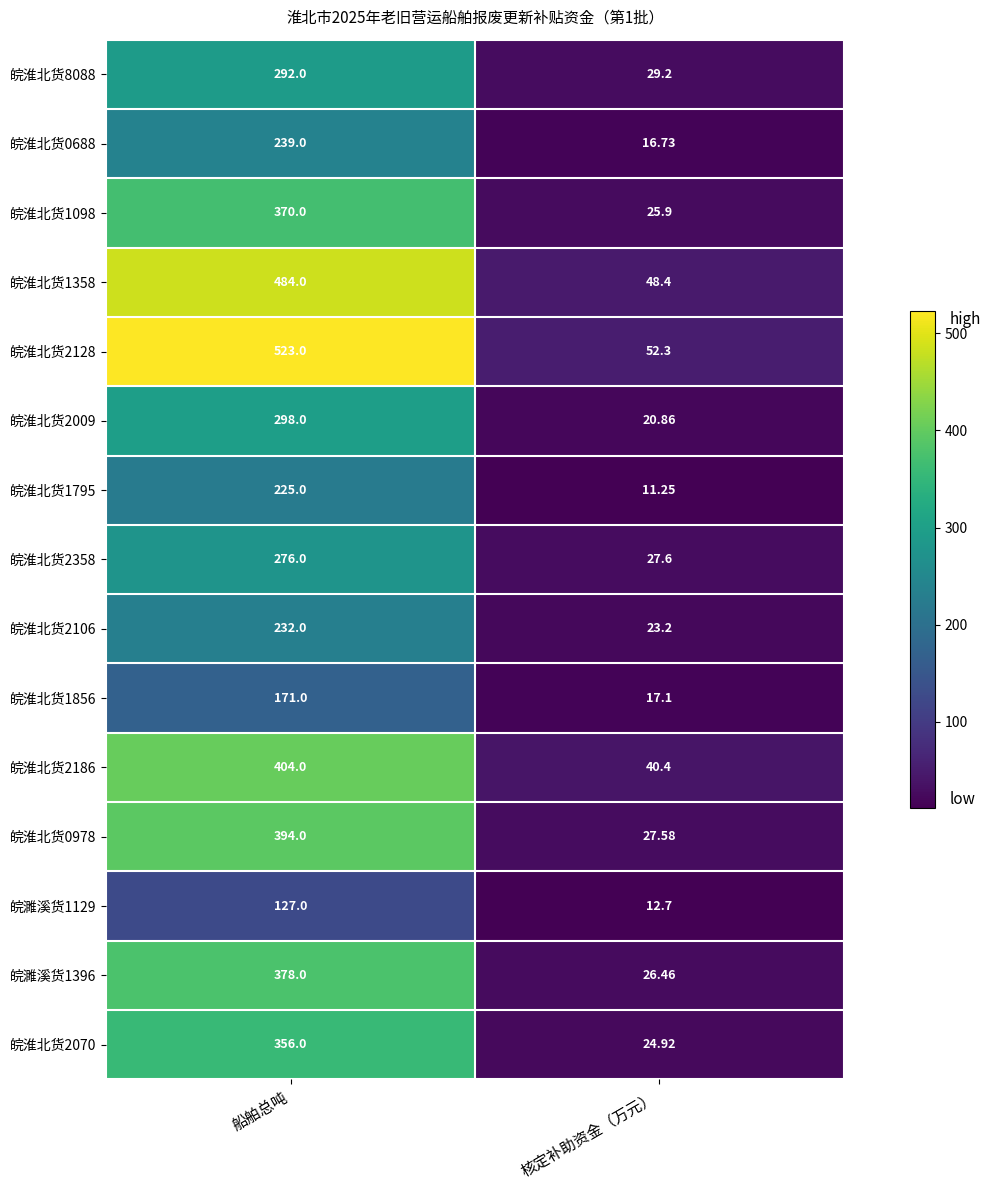

At which label is 皖淮北货2128 closest to 287?

核定补助资金（万元）